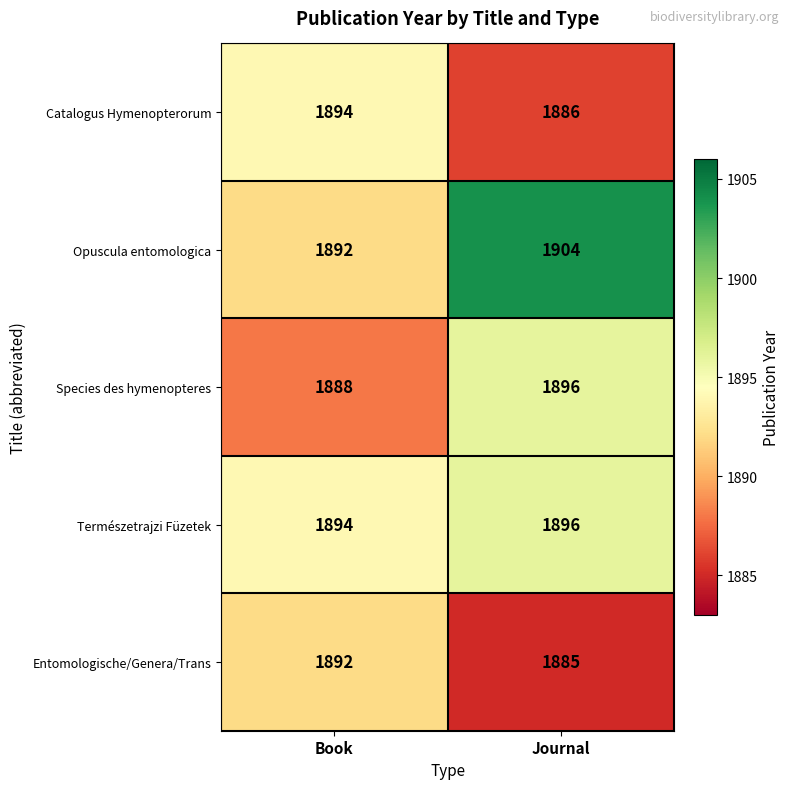

What is the greatest value displayed?

1904